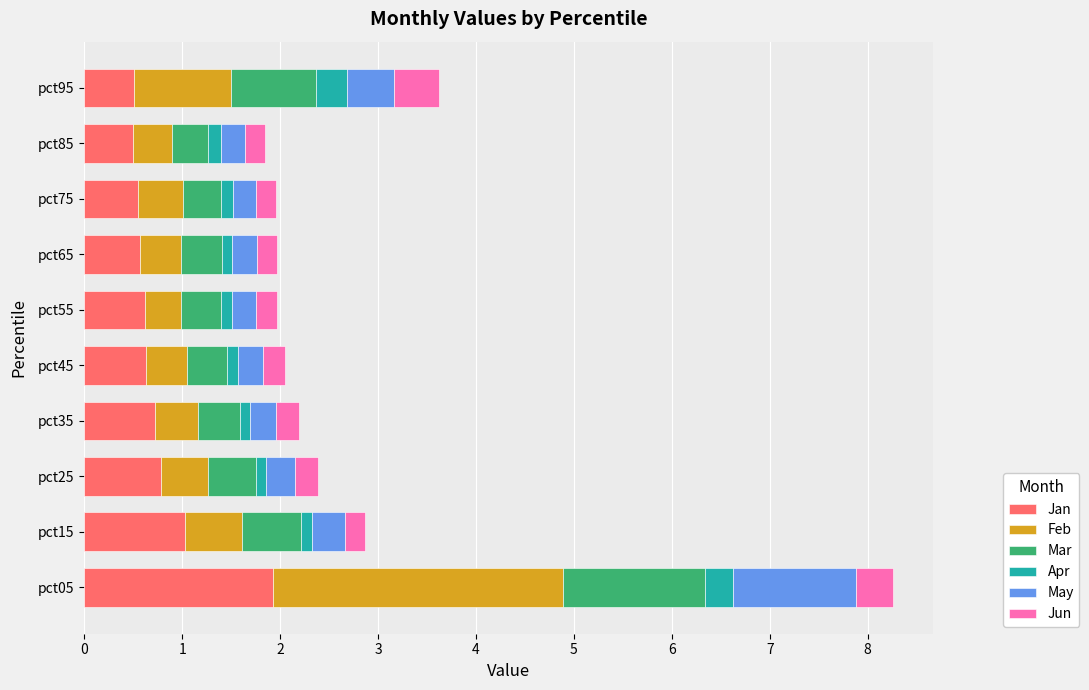

What is the total value across all series at pct05?

8.3